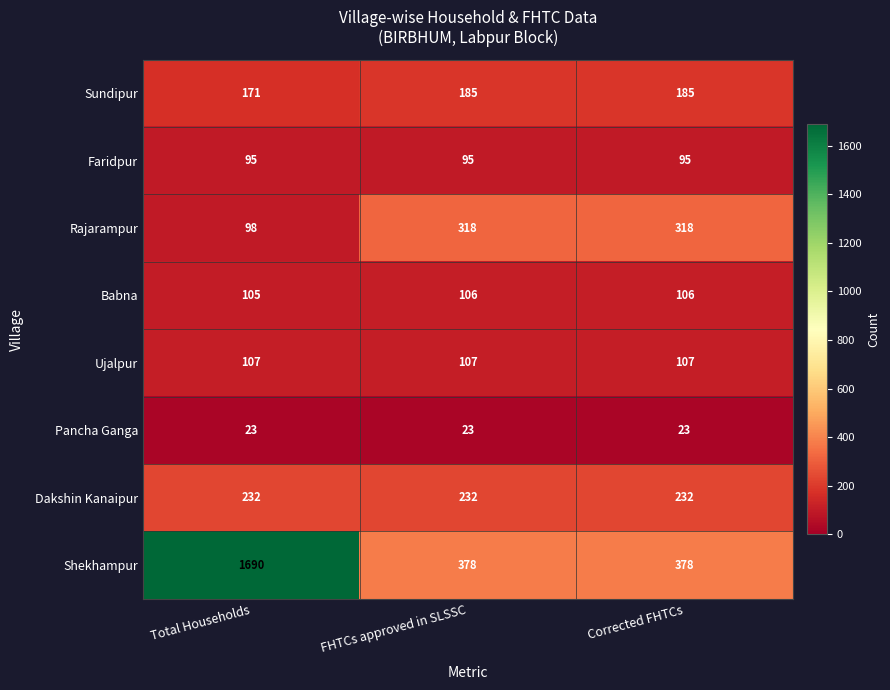

What is the total value across all series at Corrected FHTCs?

1444